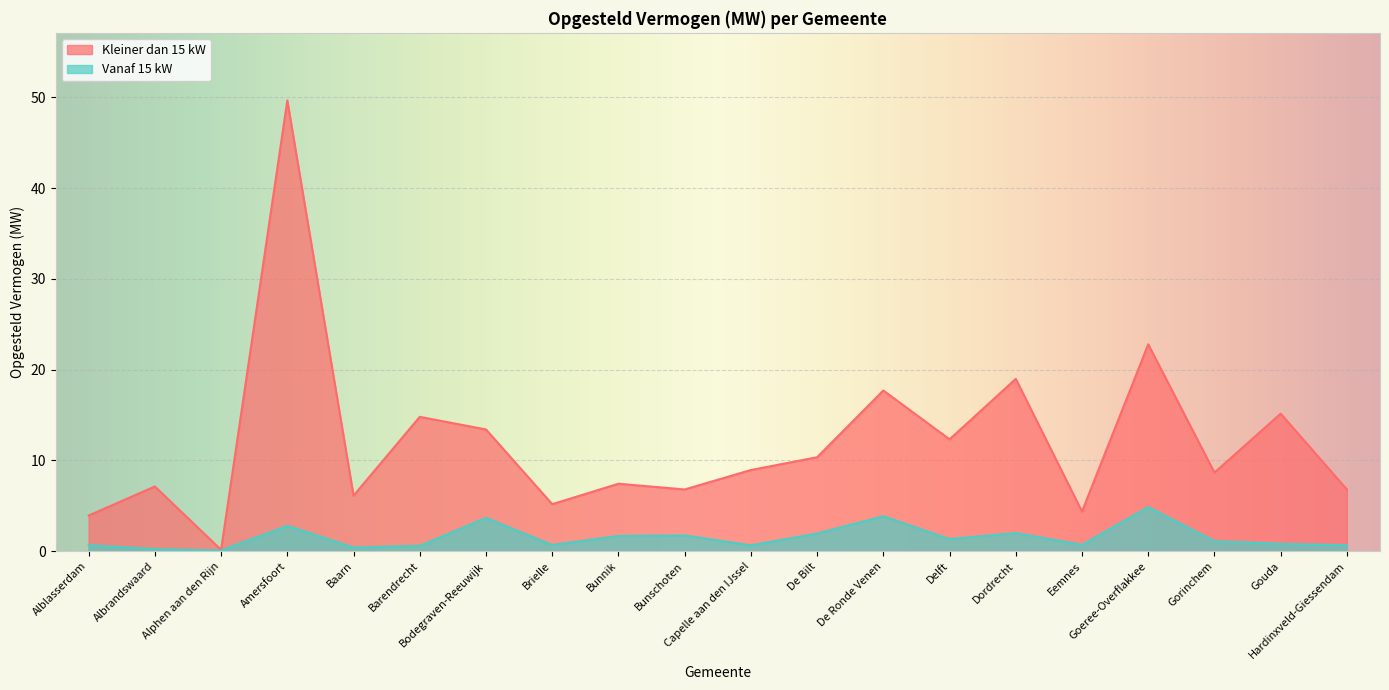

What is the total value across all series at Gorinchem?

9.8